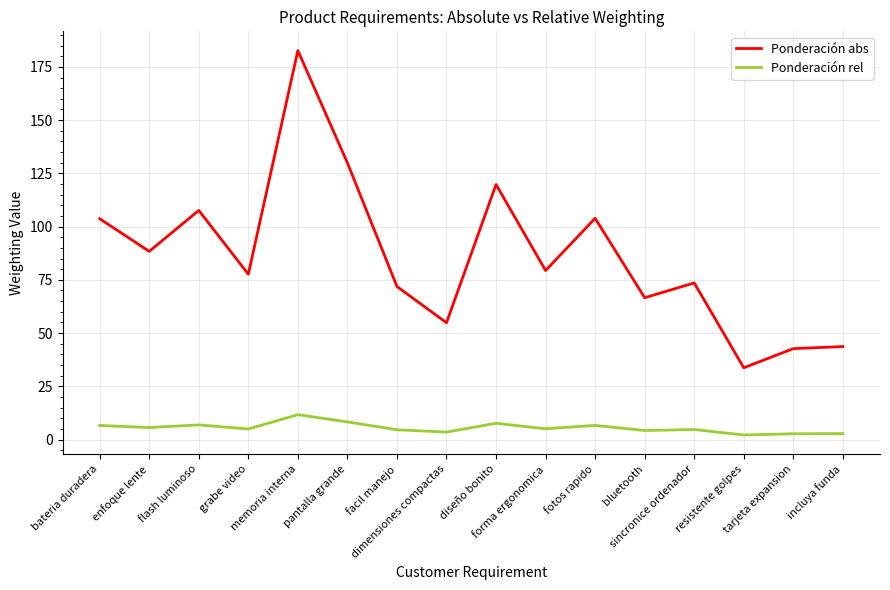

True or false: Ponderación abs and Ponderación rel cross at least once.

False